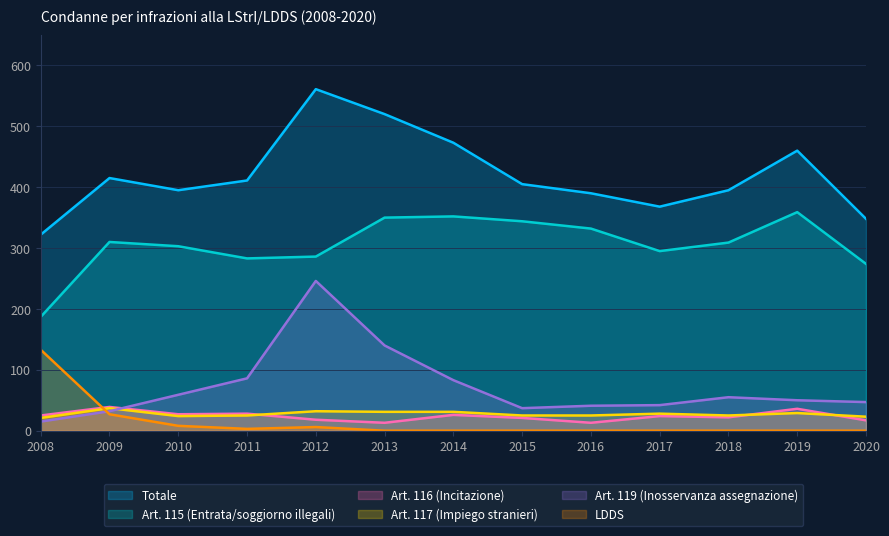

At which category is the sum across all series the highest?

2012